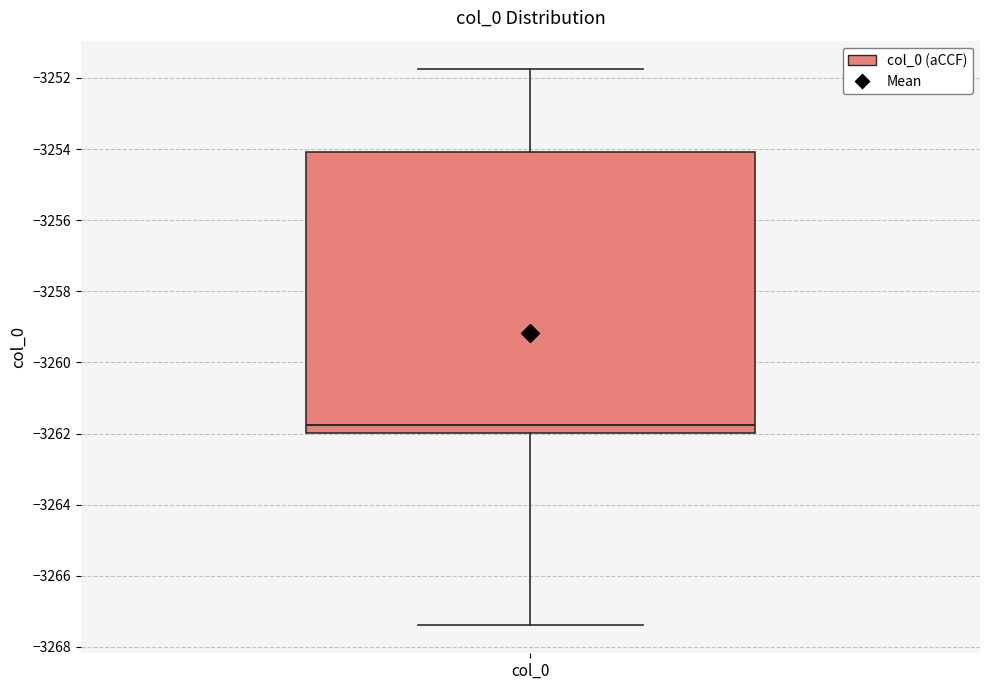

Read this box plot against the y-axis: the position of the median line, the range covered by the box, and the ends of both whiskers. The values are not printed on the chart, so give them approximately, as read against the axis.

median -3261.8, box -3262.0 to -3254.0, whiskers -3267.4 to -3251.8